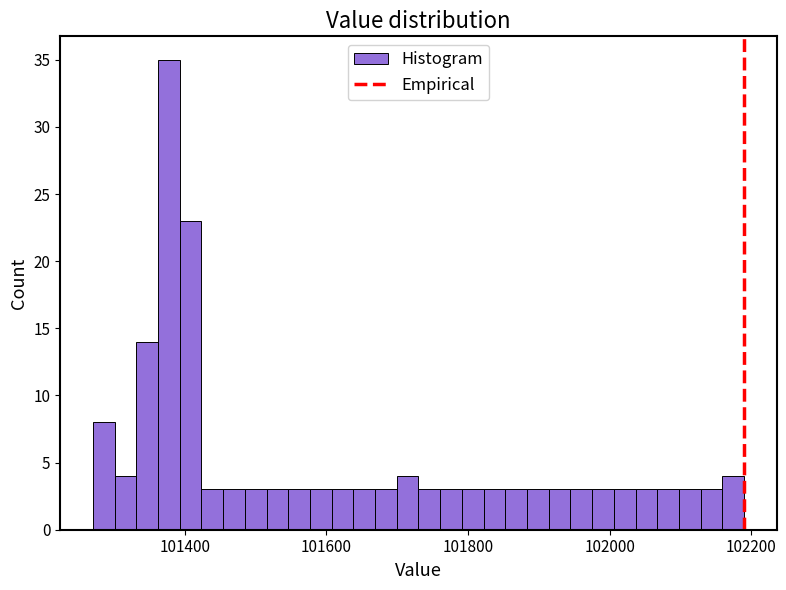

Around what value on the x-axis is the tallest bar? Give the approximate position of its centre, as read against the axis.

101380